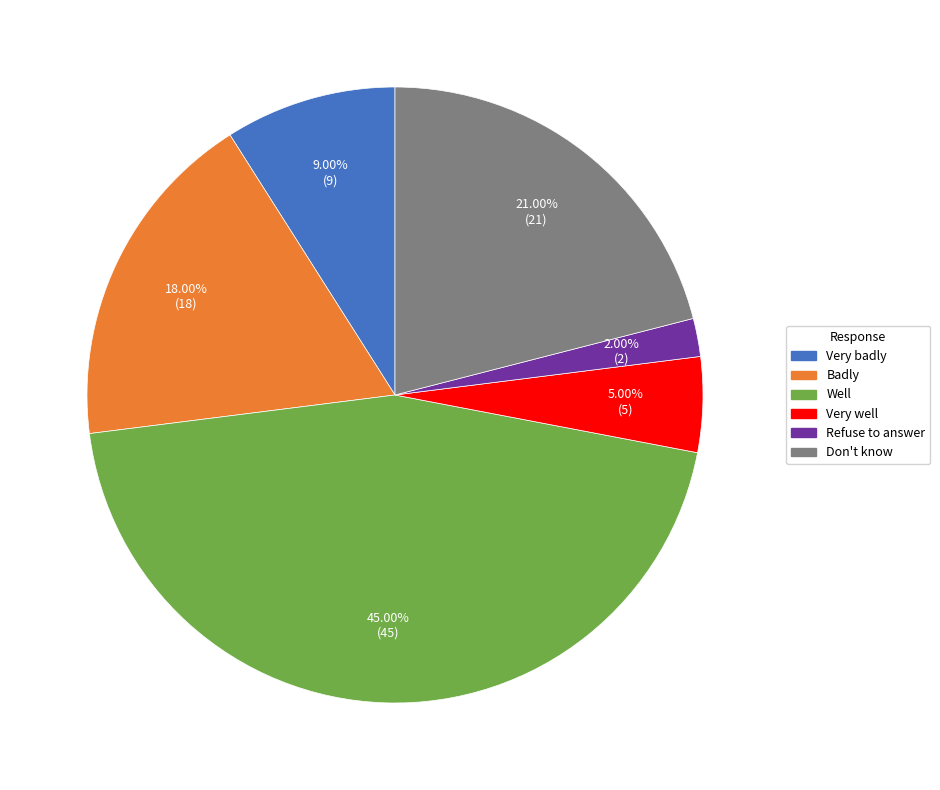

True or false: Very well accounts for 5% of the total.

True